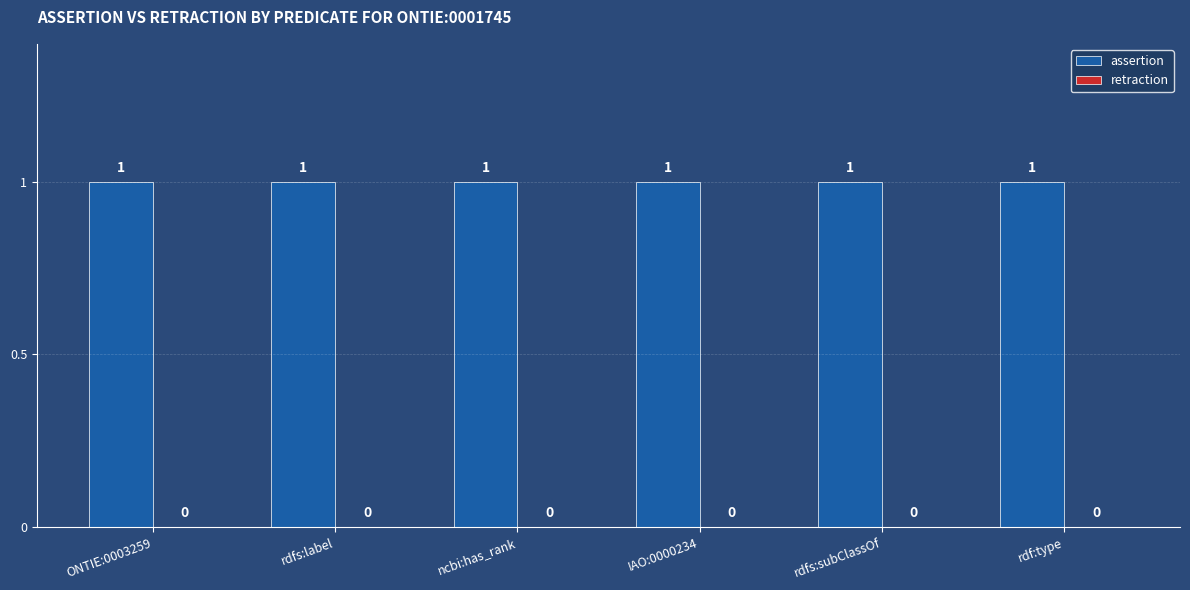

Reading left to right, list all the values displayed in this chart.

assertion: 1	1	1	1	1	1
retraction: 0	0	0	0	0	0